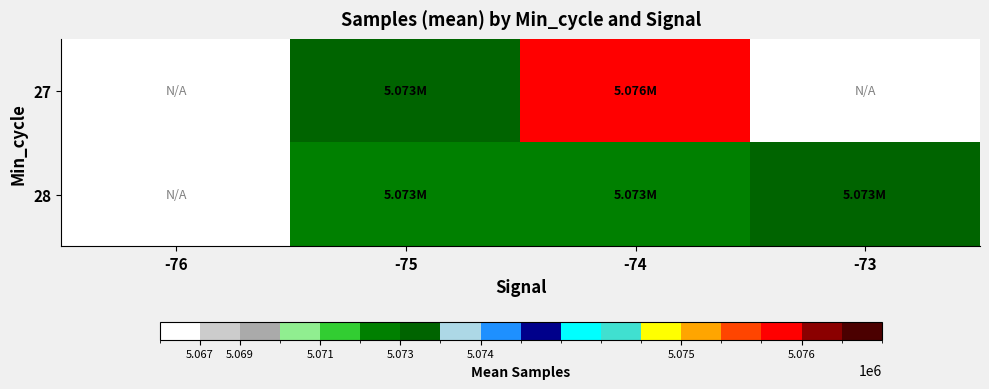

At which category is the sum across all series the highest?

-74